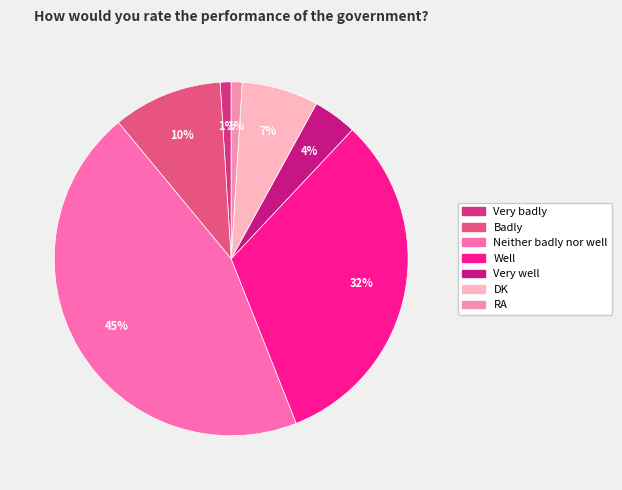

The Neither badly nor well slice represents 51% of the pie. True or false?

False